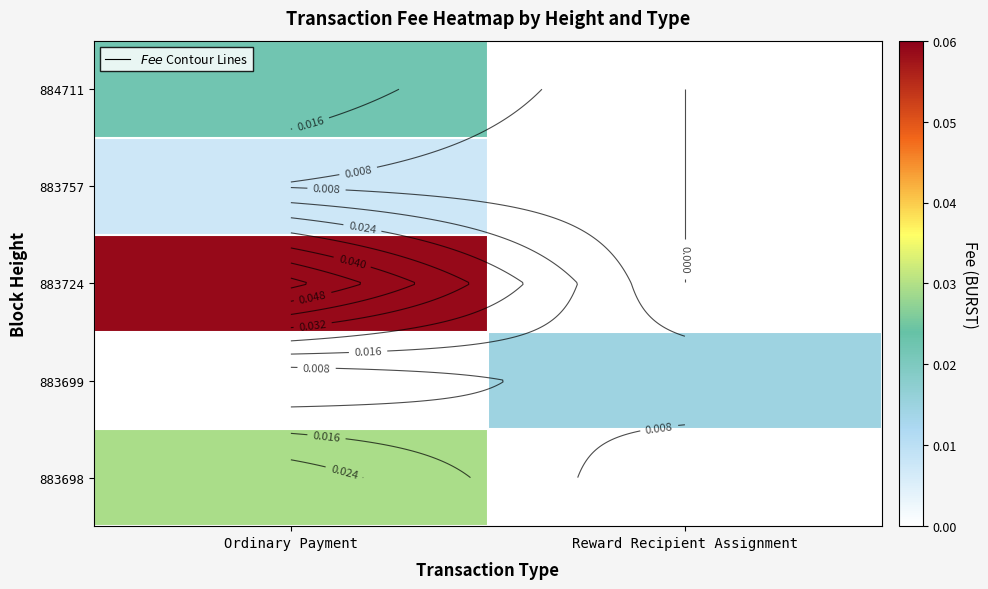

Rank the series by their maximum value, from lowest to highest.

883757, 883699, 884711, 883698, 883724